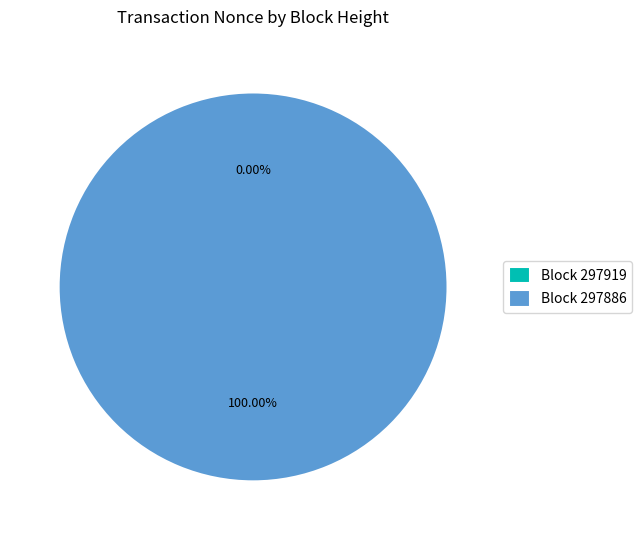

True or false: 297919 accounts for 1% of the total.

False